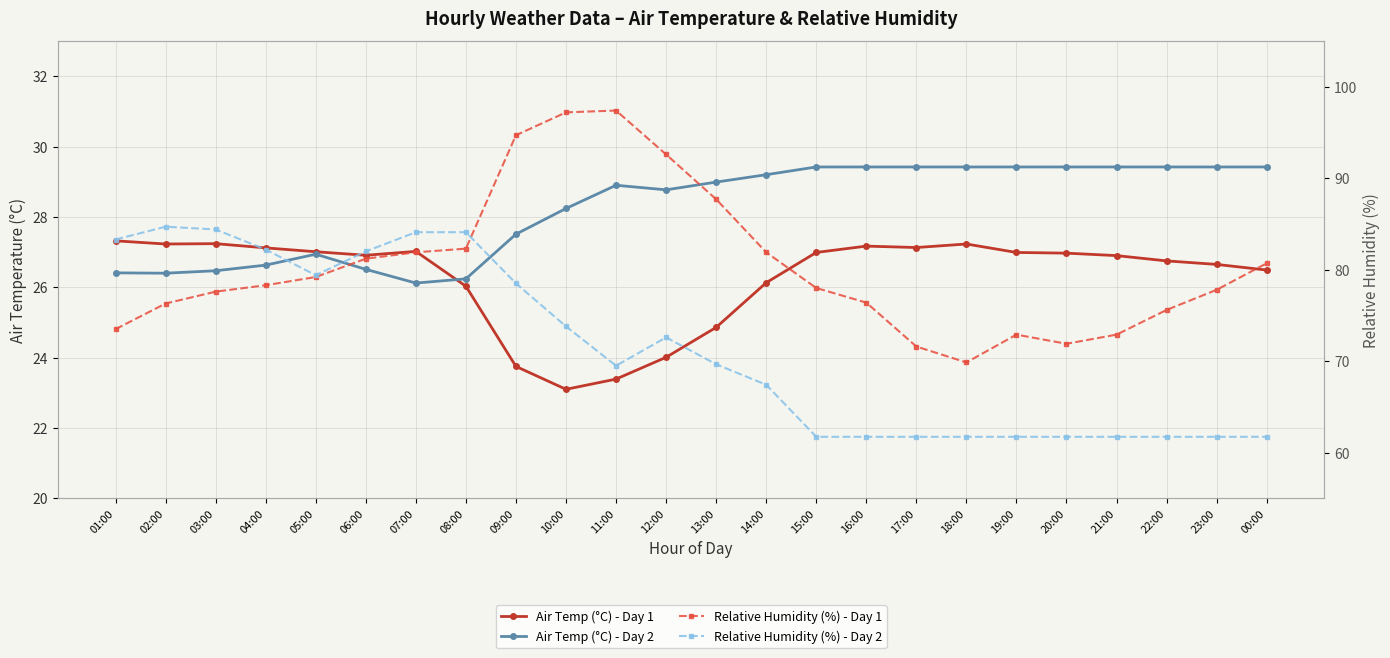

What is the label of the 11th point from the left?

11:00